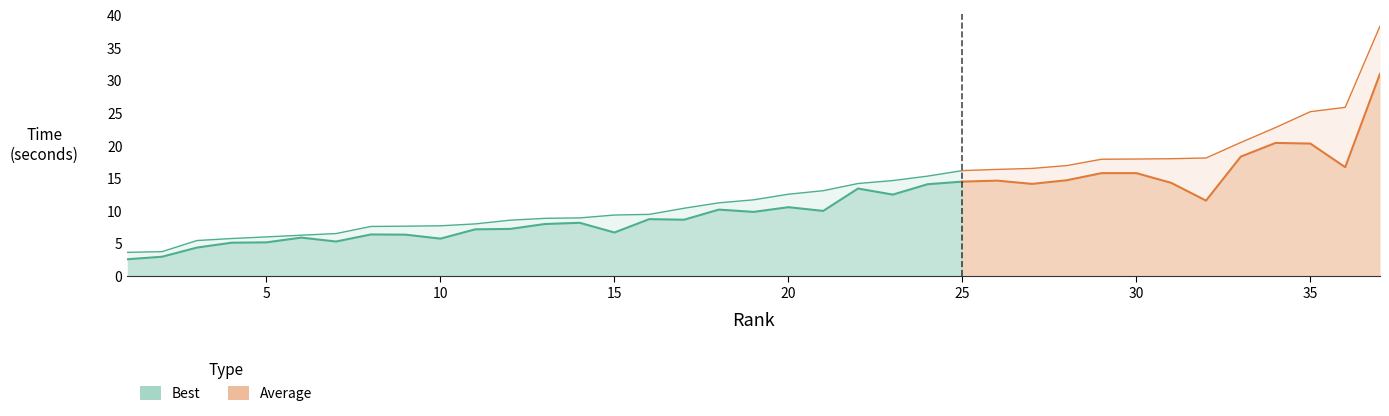

True or false: Best and Average intersect in this chart.

False